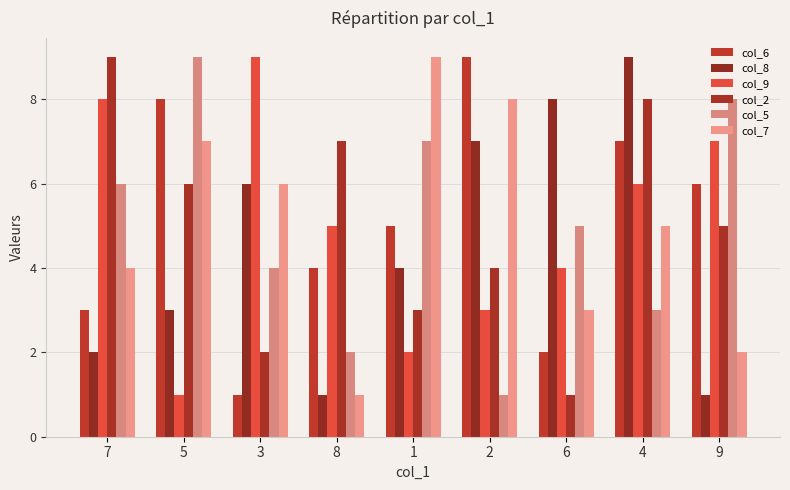

What is the maximum value for col_6?

9